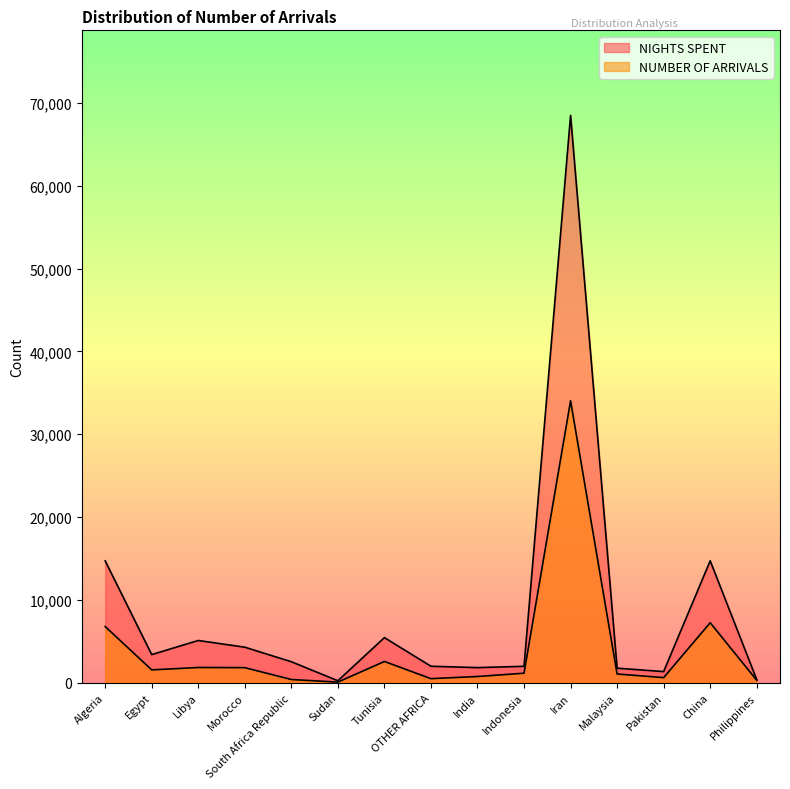

How many series are shown in this chart?

2